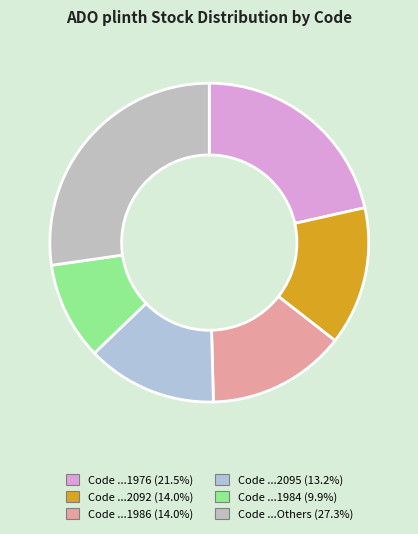

How many slices are in this pie chart?

6